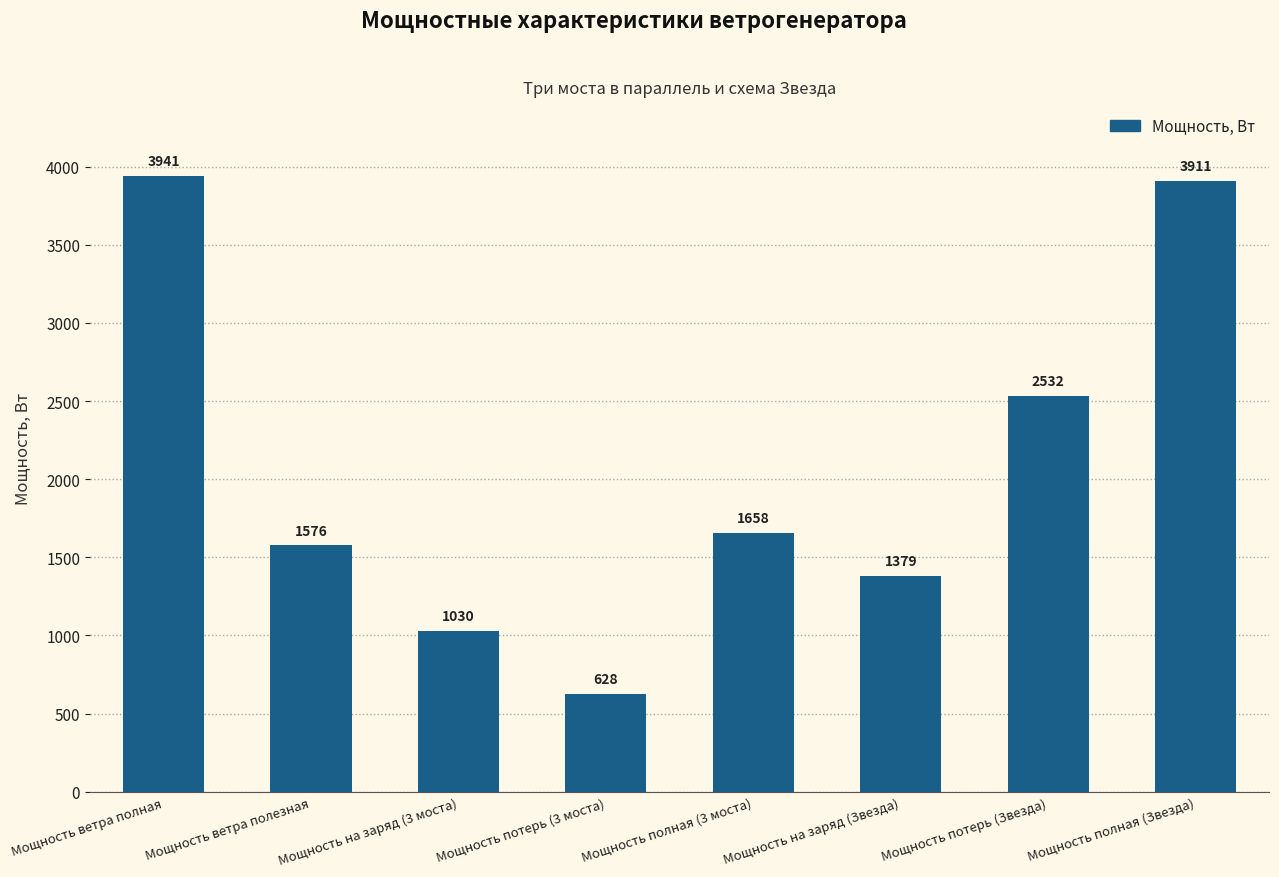

How many bars are there in total?

8